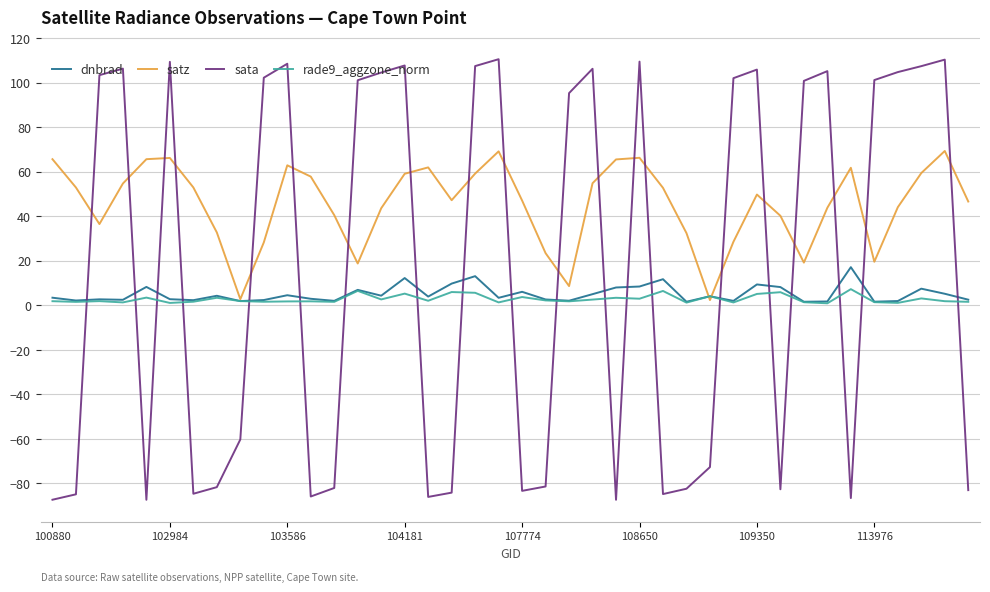

After their last crossing, which series has the higher values: rade9_aggzone_norm or satz?

satz